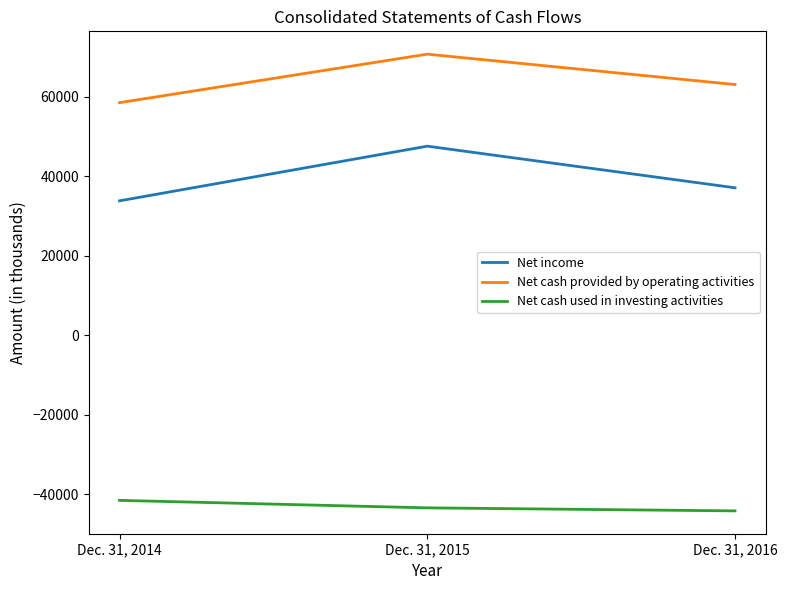

Which series has the widest spread of values?

Net income